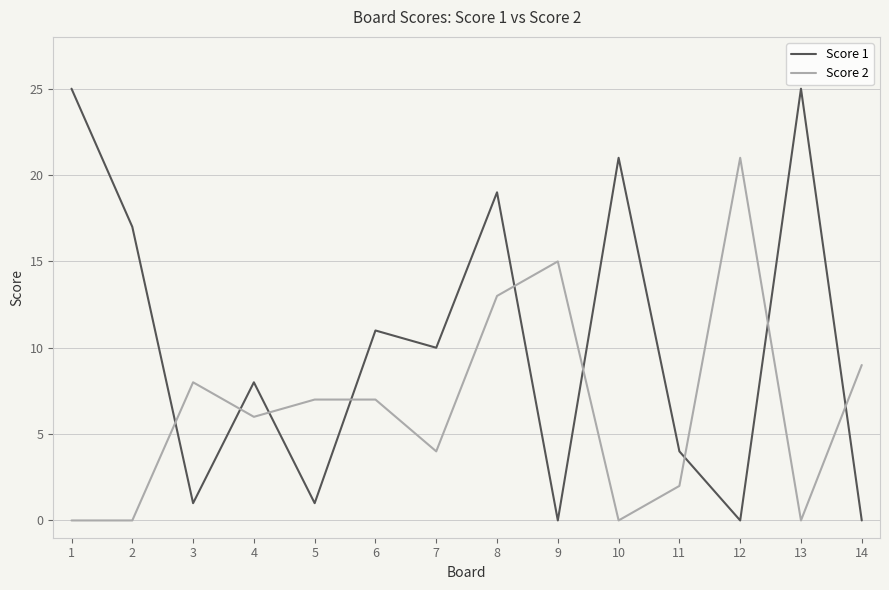

The Score 1 series shows 1 at 11. True or false?

False